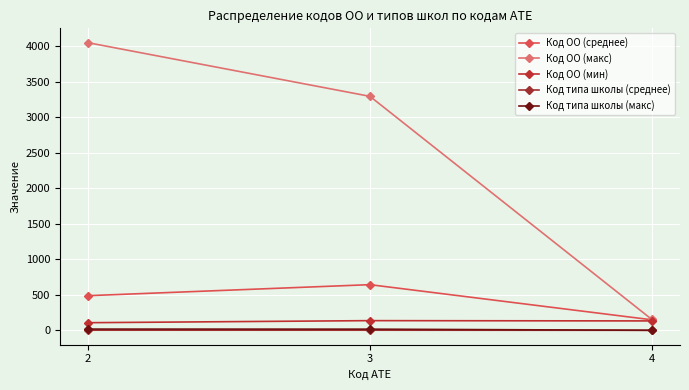

What is the difference between the highest and lowest values at 3?

3292.7